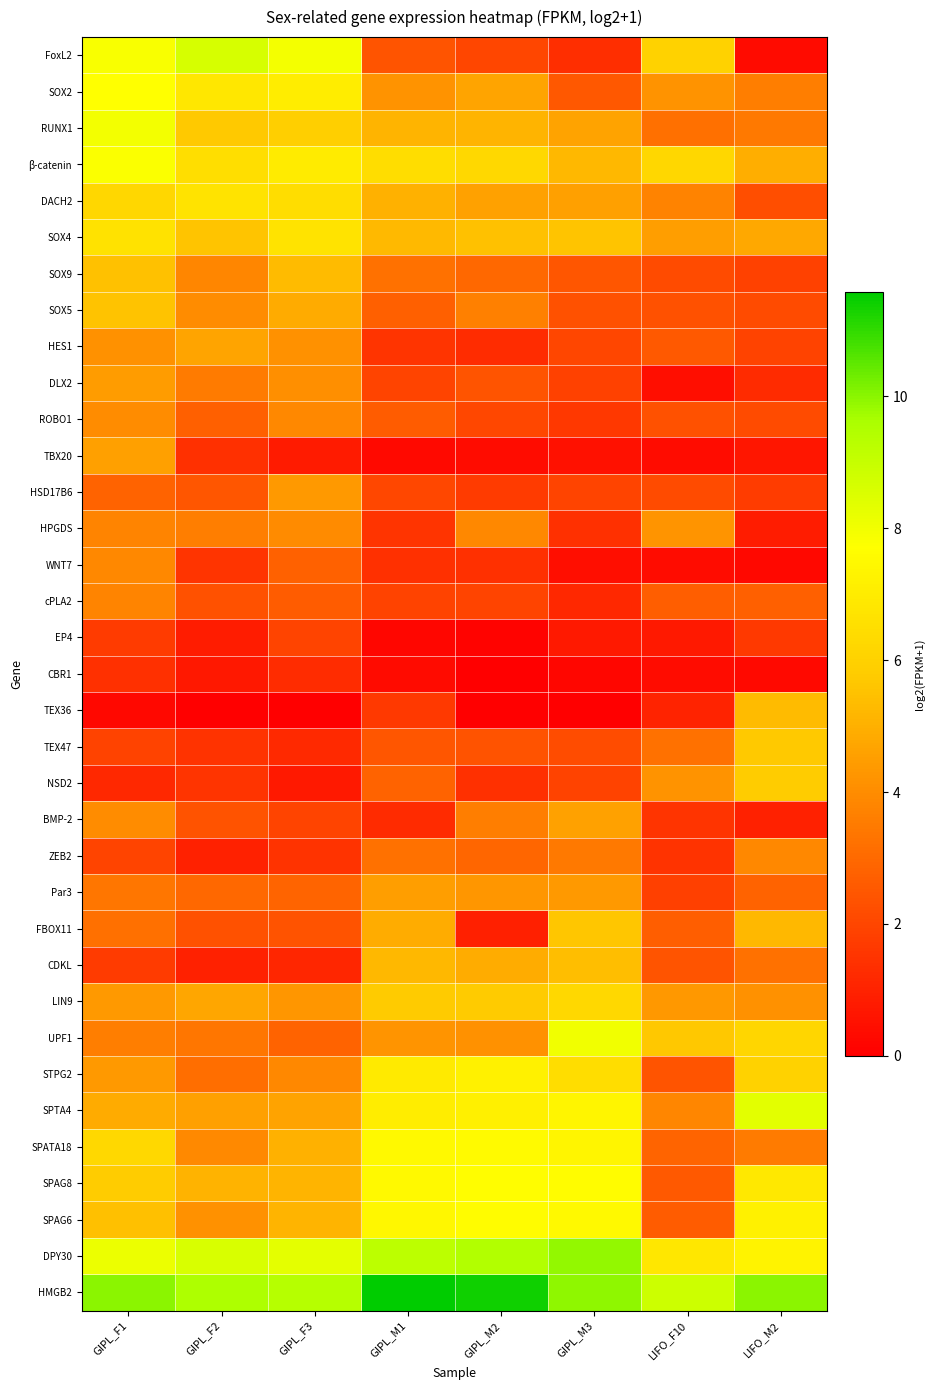

Reading left to right, list all the values displayed in this chart.

FoxL2: GIPL_F1=7.9	GIPL_F2=8.6	GIPL_F3=7.9	GIPL_M1=2.4	GIPL_M2=2.0	GIPL_M3=1.3	LIFO_F10=6.0	LIFO_M2=0.3
SOX2: GIPL_F1=7.7	GIPL_F2=6.8	GIPL_F3=7.0	GIPL_M1=4.2	GIPL_M2=4.7	GIPL_M3=2.5	LIFO_F10=4.2	LIFO_M2=3.6
RUNX1: GIPL_F1=8.0	GIPL_F2=5.7	GIPL_F3=5.9	GIPL_M1=5.2	GIPL_M2=5.2	GIPL_M3=4.6	LIFO_F10=3.2	LIFO_M2=3.5
β-catenin: GIPL_F1=7.8	GIPL_F2=6.5	GIPL_F3=7.0	GIPL_M1=6.4	GIPL_M2=6.3	GIPL_M3=5.2	LIFO_F10=6.2	LIFO_M2=5.0
DACH2: GIPL_F1=6.2	GIPL_F2=6.7	GIPL_F3=6.5	GIPL_M1=5.1	GIPL_M2=4.6	GIPL_M3=4.5	LIFO_F10=3.7	LIFO_M2=2.3
SOX4: GIPL_F1=6.6	GIPL_F2=5.6	GIPL_F3=6.7	GIPL_M1=5.3	GIPL_M2=5.5	GIPL_M3=5.6	LIFO_F10=4.5	LIFO_M2=4.8
SOX9: GIPL_F1=5.5	GIPL_F2=3.8	GIPL_F3=5.3	GIPL_M1=3.2	GIPL_M2=3.0	GIPL_M3=2.5	LIFO_F10=2.1	LIFO_M2=1.9
SOX5: GIPL_F1=5.5	GIPL_F2=4.0	GIPL_F3=4.9	GIPL_M1=2.7	GIPL_M2=3.6	GIPL_M3=2.3	LIFO_F10=2.3	LIFO_M2=2.2
HES1: GIPL_F1=4.1	GIPL_F2=4.7	GIPL_F3=4.2	GIPL_M1=1.5	GIPL_M2=1.3	GIPL_M3=2.0	LIFO_F10=2.6	LIFO_M2=1.9
DLX2: GIPL_F1=4.4	GIPL_F2=3.5	GIPL_F3=4.1	GIPL_M1=1.9	GIPL_M2=2.4	GIPL_M3=1.9	LIFO_F10=0.5	LIFO_M2=1.3
ROBO1: GIPL_F1=4.0	GIPL_F2=2.7	GIPL_F3=3.9	GIPL_M1=2.7	GIPL_M2=2.1	GIPL_M3=1.6	LIFO_F10=2.3	LIFO_M2=2.2
TBX20: GIPL_F1=4.5	GIPL_F2=1.4	GIPL_F3=0.8	GIPL_M1=0.3	GIPL_M2=0.4	GIPL_M3=0.5	LIFO_F10=0.4	LIFO_M2=0.7
HSD17B6: GIPL_F1=2.8	GIPL_F2=2.5	GIPL_F3=4.4	GIPL_M1=2.1	GIPL_M2=1.7	GIPL_M3=2.0	LIFO_F10=2.2	LIFO_M2=1.7
HPGDS: GIPL_F1=3.8	GIPL_F2=3.6	GIPL_F3=3.9	GIPL_M1=1.5	GIPL_M2=3.9	GIPL_M3=1.4	LIFO_F10=4.2	LIFO_M2=0.9
WNT7: GIPL_F1=3.9	GIPL_F2=1.5	GIPL_F3=2.8	GIPL_M1=1.4	GIPL_M2=1.4	GIPL_M3=0.5	LIFO_F10=0.4	LIFO_M2=0.2
cPLA2: GIPL_F1=3.8	GIPL_F2=2.3	GIPL_F3=2.7	GIPL_M1=1.9	GIPL_M2=2.0	GIPL_M3=1.1	LIFO_F10=2.7	LIFO_M2=2.7
EP4: GIPL_F1=1.7	GIPL_F2=0.8	GIPL_F3=2.0	GIPL_M1=0.2	GIPL_M2=0.1	GIPL_M3=0.7	LIFO_F10=0.8	LIFO_M2=1.7
CBR1: GIPL_F1=1.4	GIPL_F2=0.7	GIPL_F3=1.3	GIPL_M1=0.3	GIPL_M2=0.0	GIPL_M3=0.2	LIFO_F10=0.4	LIFO_M2=0.3
TEX36: GIPL_F1=0.3	GIPL_F2=0.0	GIPL_F3=0.0	GIPL_M1=1.6	GIPL_M2=0.0	GIPL_M3=0.0	LIFO_F10=1.0	LIFO_M2=5.3
TEX47: GIPL_F1=1.9	GIPL_F2=1.5	GIPL_F3=1.2	GIPL_M1=2.5	GIPL_M2=2.4	GIPL_M3=2.2	LIFO_F10=3.3	LIFO_M2=5.7
NSD2: GIPL_F1=1.1	GIPL_F2=1.5	GIPL_F3=0.8	GIPL_M1=2.8	GIPL_M2=1.4	GIPL_M3=1.9	LIFO_F10=4.2	LIFO_M2=5.8
BMP-2: GIPL_F1=4.0	GIPL_F2=2.4	GIPL_F3=2.0	GIPL_M1=1.3	GIPL_M2=3.6	GIPL_M3=4.6	LIFO_F10=1.5	LIFO_M2=1.0
ZEB2: GIPL_F1=2.0	GIPL_F2=1.0	GIPL_F3=1.5	GIPL_M1=3.2	GIPL_M2=2.9	GIPL_M3=3.4	LIFO_F10=1.5	LIFO_M2=3.9
Par3: GIPL_F1=3.4	GIPL_F2=3.0	GIPL_F3=2.9	GIPL_M1=4.5	GIPL_M2=4.3	GIPL_M3=4.4	LIFO_F10=1.8	LIFO_M2=2.8
FBOX11: GIPL_F1=3.2	GIPL_F2=2.3	GIPL_F3=2.4	GIPL_M1=4.9	GIPL_M2=0.9	GIPL_M3=5.6	LIFO_F10=2.7	LIFO_M2=5.2
CDKL: GIPL_F1=1.7	GIPL_F2=1.0	GIPL_F3=1.1	GIPL_M1=5.2	GIPL_M2=4.9	GIPL_M3=5.4	LIFO_F10=2.4	LIFO_M2=3.2
LIN9: GIPL_F1=4.3	GIPL_F2=4.7	GIPL_F3=4.3	GIPL_M1=5.8	GIPL_M2=5.8	GIPL_M3=6.2	LIFO_F10=4.3	LIFO_M2=4.2
UPF1: GIPL_F1=3.6	GIPL_F2=3.4	GIPL_F3=2.8	GIPL_M1=4.2	GIPL_M2=4.1	GIPL_M3=8.0	LIFO_F10=5.7	LIFO_M2=6.2
STPG2: GIPL_F1=4.4	GIPL_F2=3.1	GIPL_F3=3.9	GIPL_M1=6.9	GIPL_M2=7.2	GIPL_M3=6.5	LIFO_F10=2.4	LIFO_M2=6.1
SPTA4: GIPL_F1=4.9	GIPL_F2=4.5	GIPL_F3=4.6	GIPL_M1=7.0	GIPL_M2=7.2	GIPL_M3=7.3	LIFO_F10=3.8	LIFO_M2=8.4
SPATA18: GIPL_F1=6.3	GIPL_F2=3.9	GIPL_F3=5.0	GIPL_M1=7.5	GIPL_M2=7.5	GIPL_M3=7.4	LIFO_F10=2.9	LIFO_M2=3.5
SPAG8: GIPL_F1=5.8	GIPL_F2=5.1	GIPL_F3=5.2	GIPL_M1=7.5	GIPL_M2=7.7	GIPL_M3=7.6	LIFO_F10=2.6	LIFO_M2=6.9
SPAG6: GIPL_F1=5.4	GIPL_F2=4.2	GIPL_F3=5.1	GIPL_M1=7.5	GIPL_M2=7.6	GIPL_M3=7.5	LIFO_F10=2.7	LIFO_M2=7.2
DPY30: GIPL_F1=8.1	GIPL_F2=8.6	GIPL_F3=8.3	GIPL_M1=9.2	GIPL_M2=9.4	GIPL_M3=9.9	LIFO_F10=6.8	LIFO_M2=7.3
HMGB2: GIPL_F1=10.0	GIPL_F2=9.5	GIPL_F3=9.3	GIPL_M1=11.6	GIPL_M2=11.4	GIPL_M3=9.9	LIFO_F10=8.8	LIFO_M2=10.0